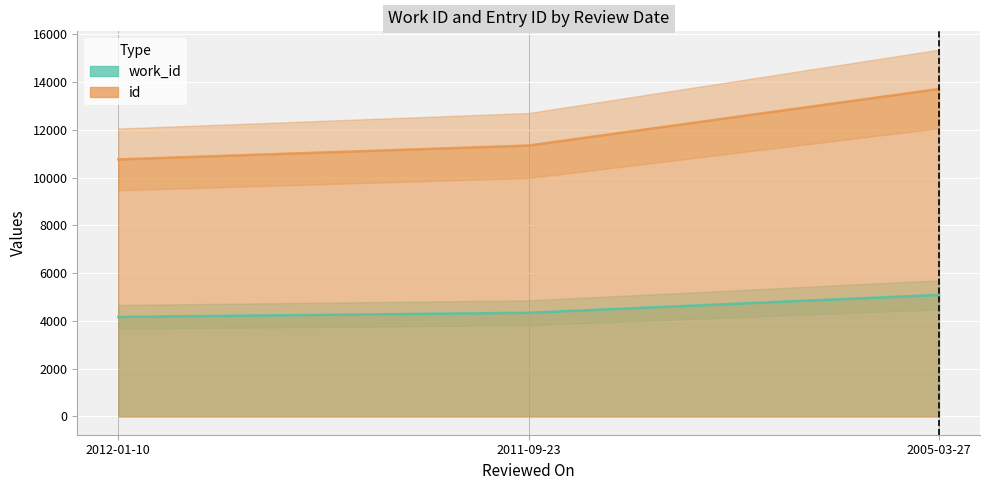

What is the sum of all id values?

35825